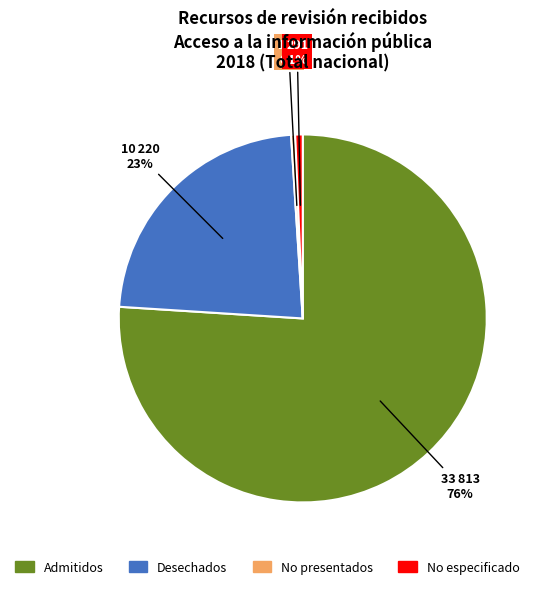

The Desechados slice represents 23% of the pie. True or false?

True